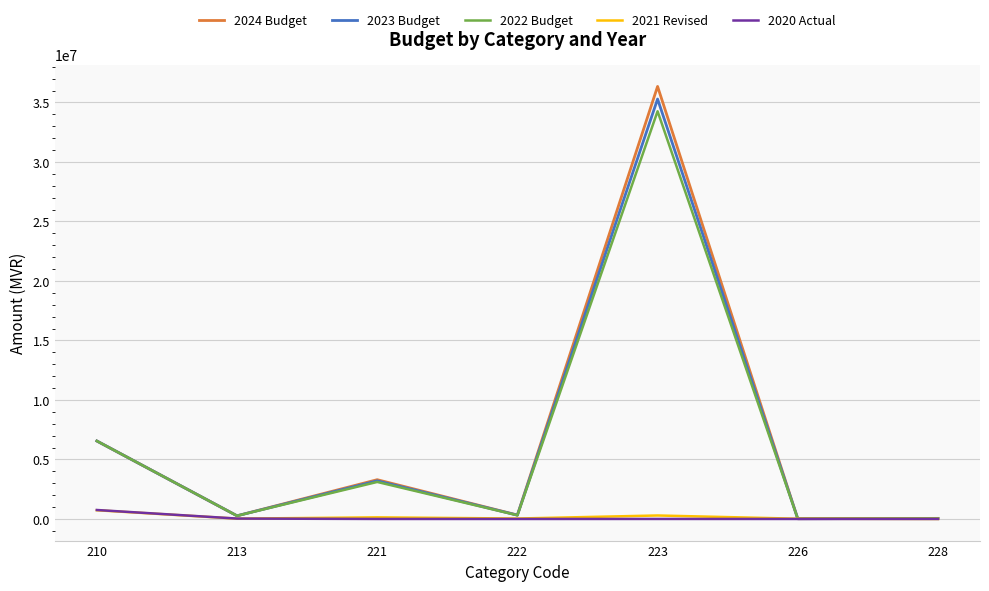

How many series are shown in this chart?

5